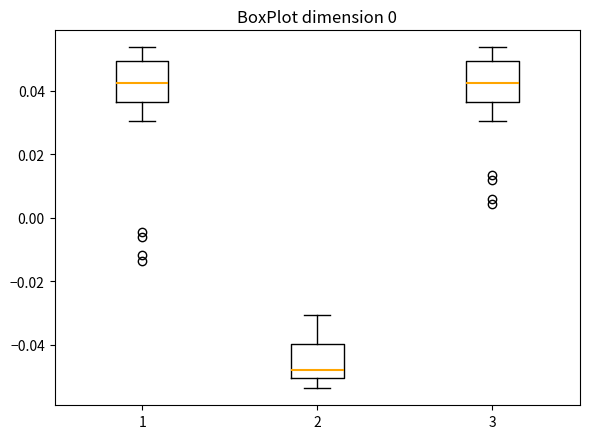

Reading left to right, read every box against the y-axis: the position of its median line, the range the box covers, and the ends of its whiskers. The values are not printed on the chart, so give them approximately, as read against the axis.

1: median 0.042, box 0.036 to 0.050, whiskers 0.030 to 0.054
2: median -0.048, box -0.050 to -0.040, whiskers -0.054 to -0.030
3: median 0.042, box 0.036 to 0.050, whiskers 0.030 to 0.054